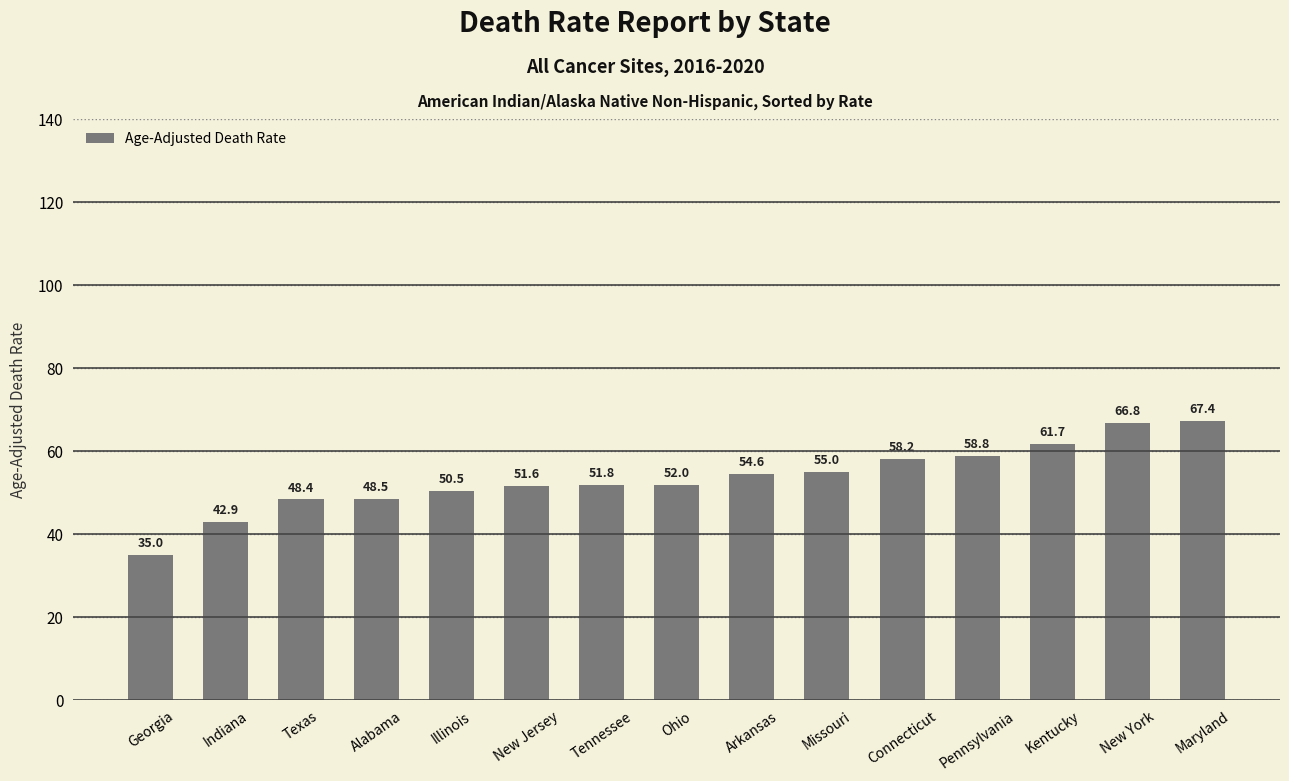

The chart shows a value of 21.2 at New York. True or false?

False